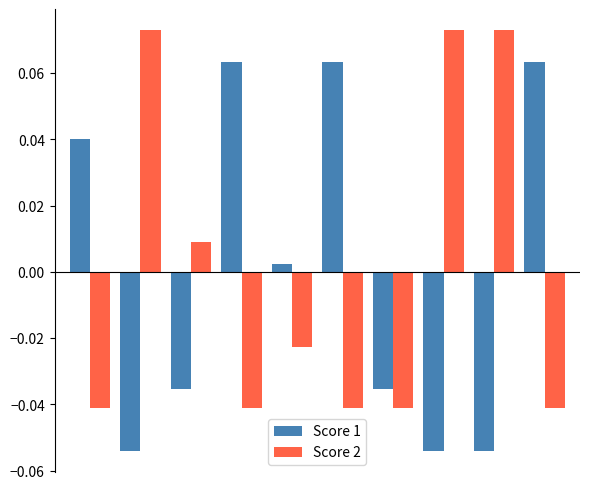

How many values in the Score 1 series exceed 0?

5